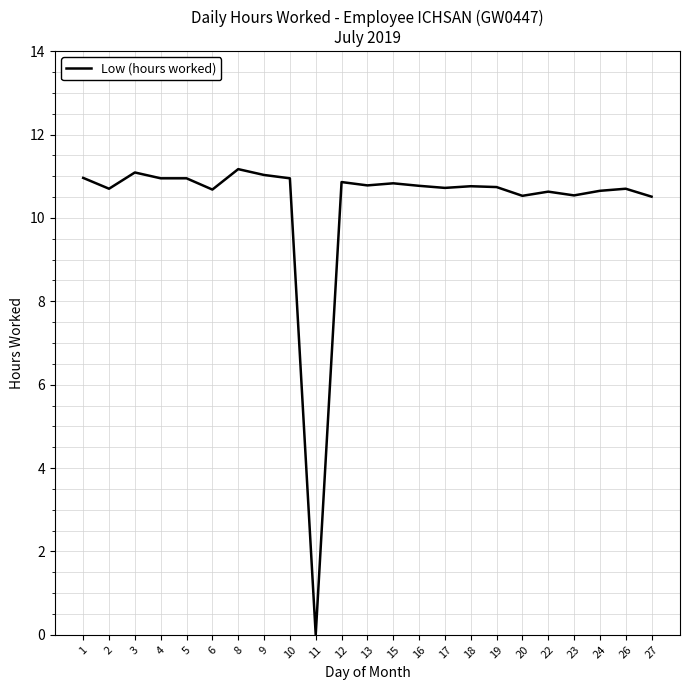

The chart shows a value of 10.8 at 15. True or false?

True